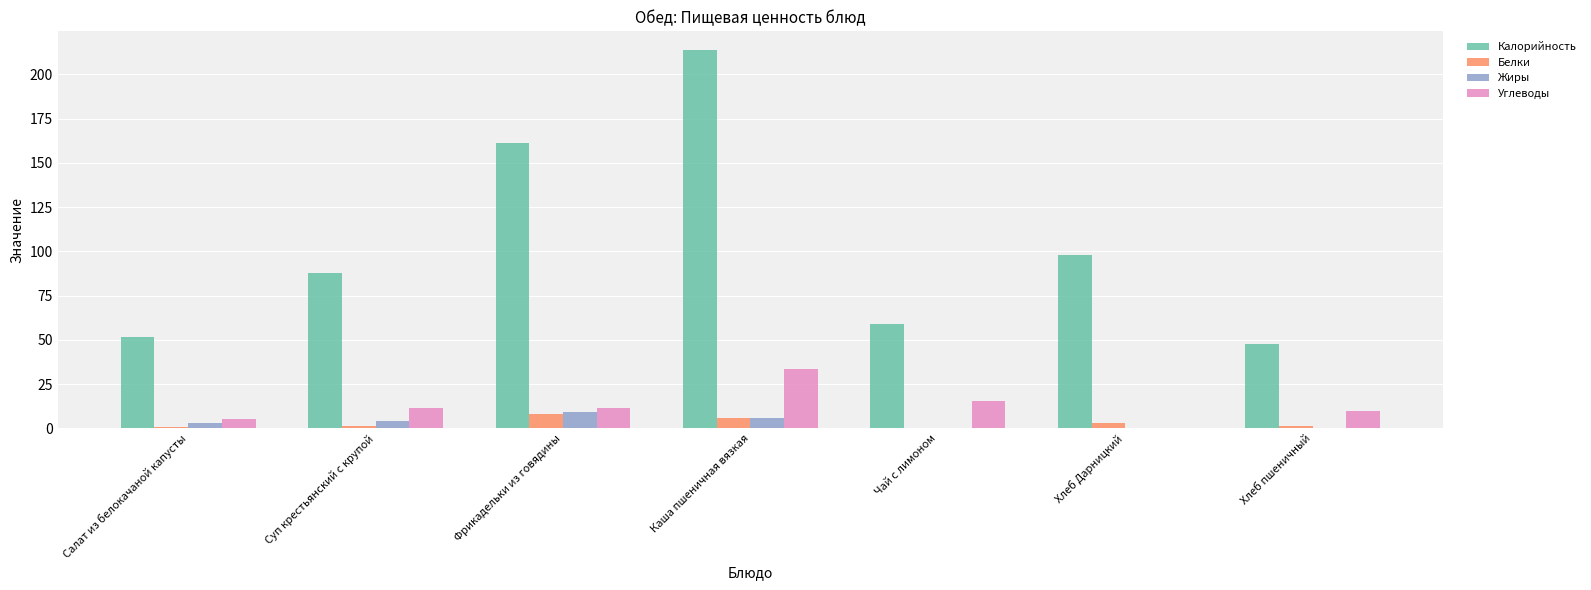

What value does the Углеводы series have at Салат из белокачаной капусты?

5.4